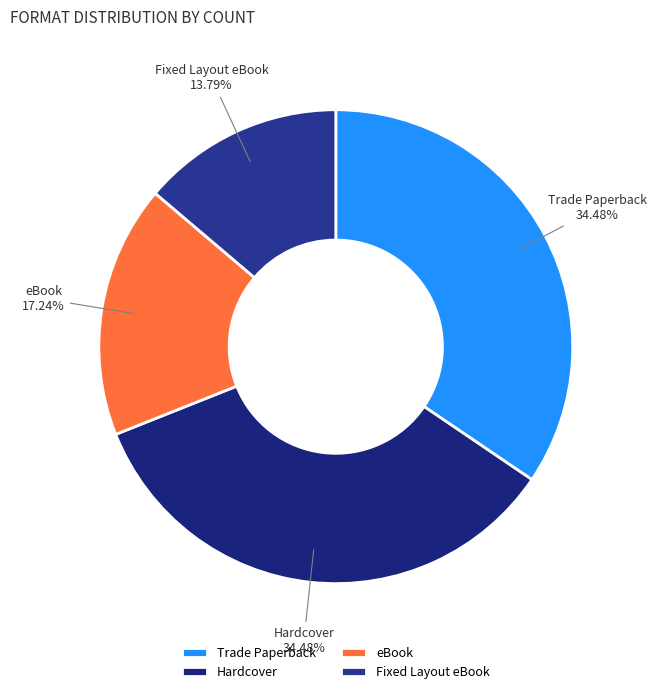

What is the ratio of the value at Trade Paperback to the value at Hardcover?

1.0